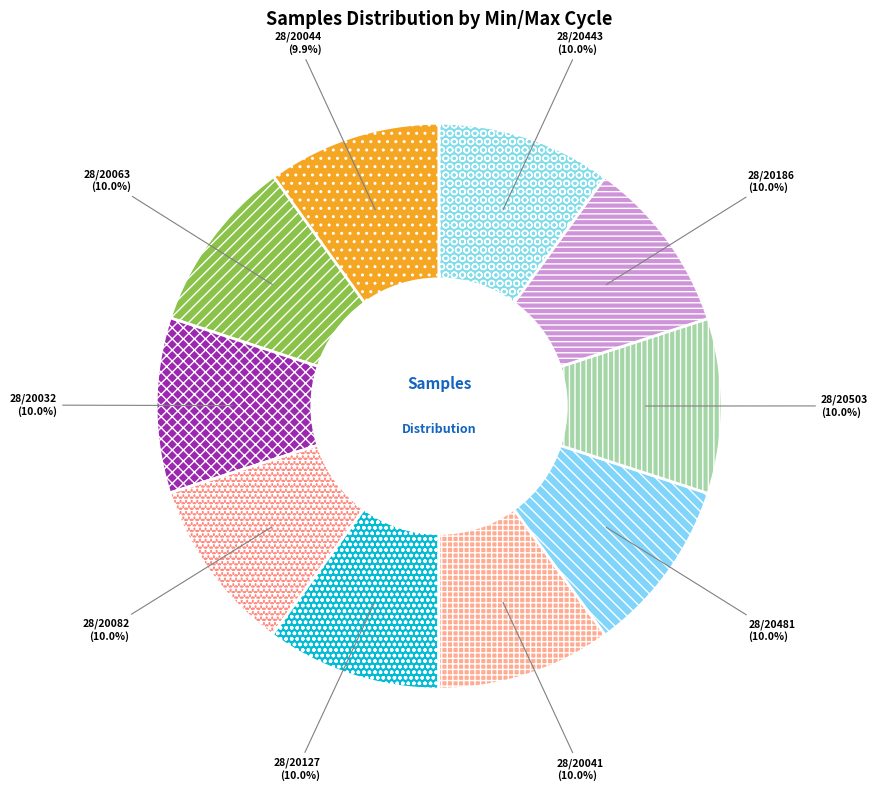

To the nearest percent, what percentage of the pie is 28/20041?

10%